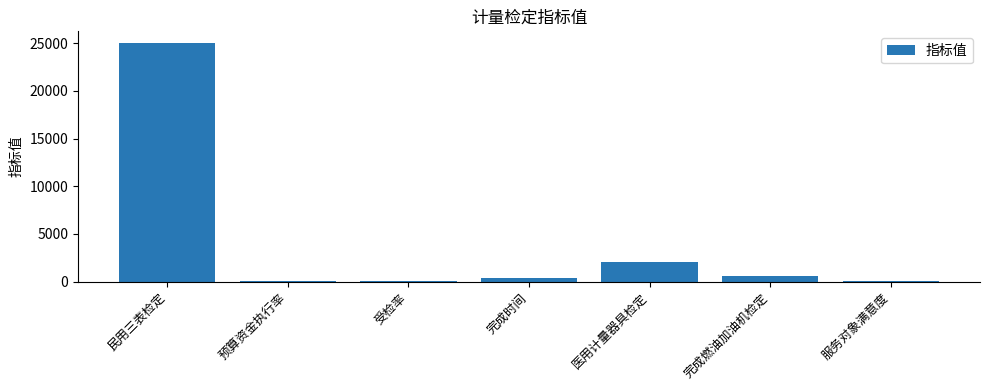

At which category does the chart reach its peak across all series?

民用三表检定